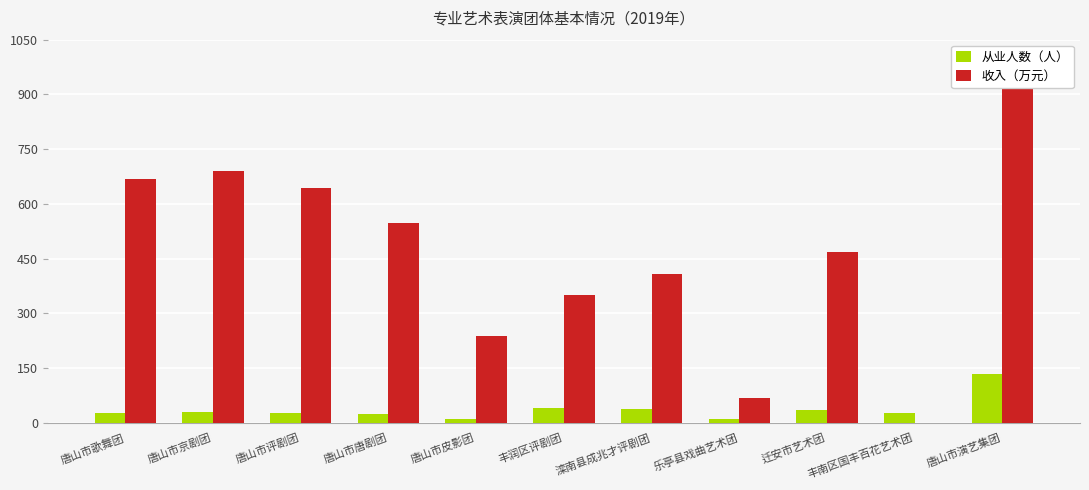

Between 滦南县成兆才评剧团 and 乐亭县戏曲艺术团, which series saw the biggest shift?

收入（万元）